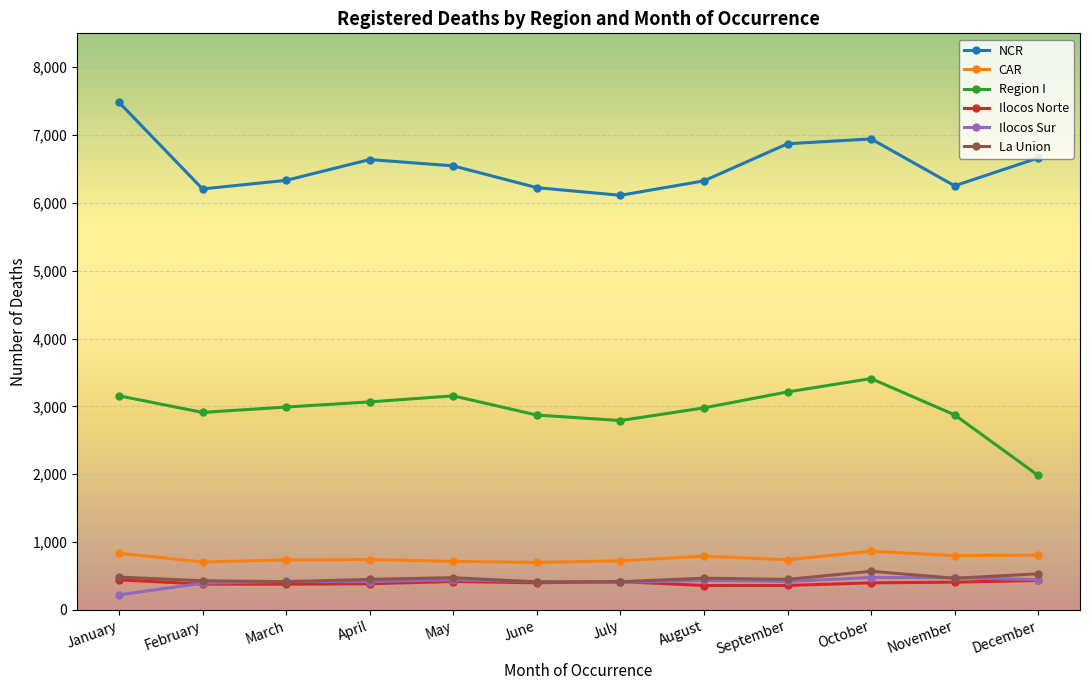

How many data points in Ilocos Sur are less than 420?

6